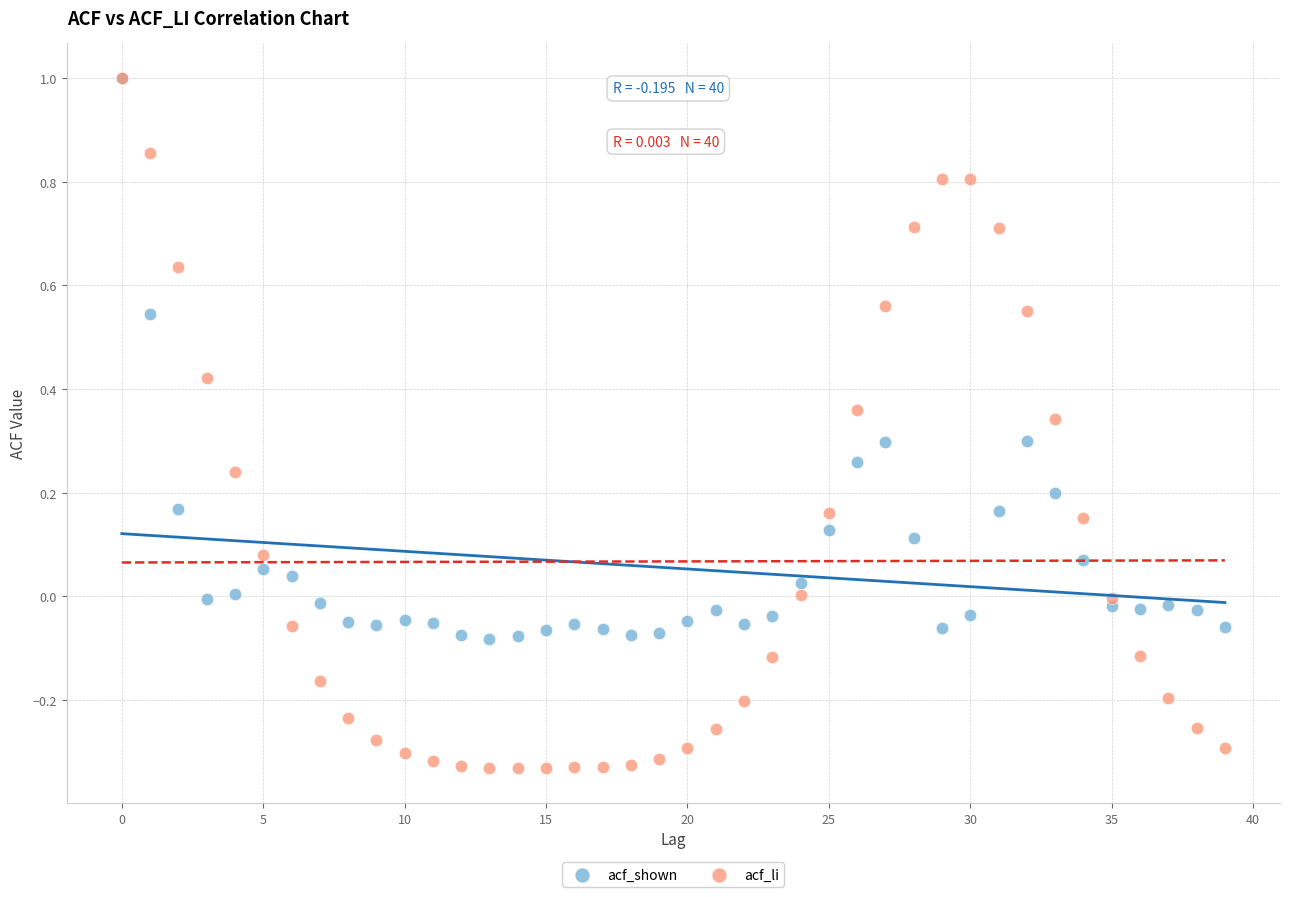

Which series has the widest spread of Y values?

acf_li